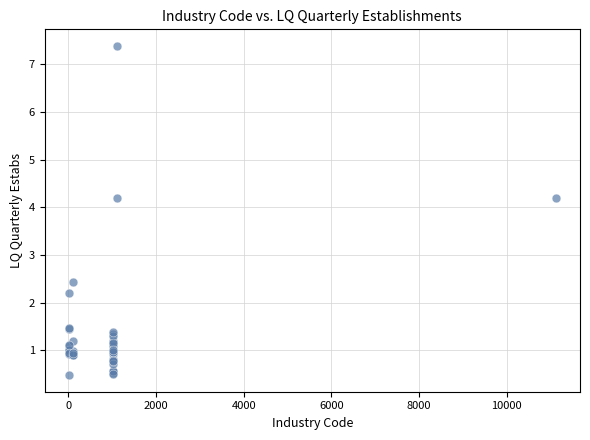

What Y value in the scatter plot is closest to 3?

2.4